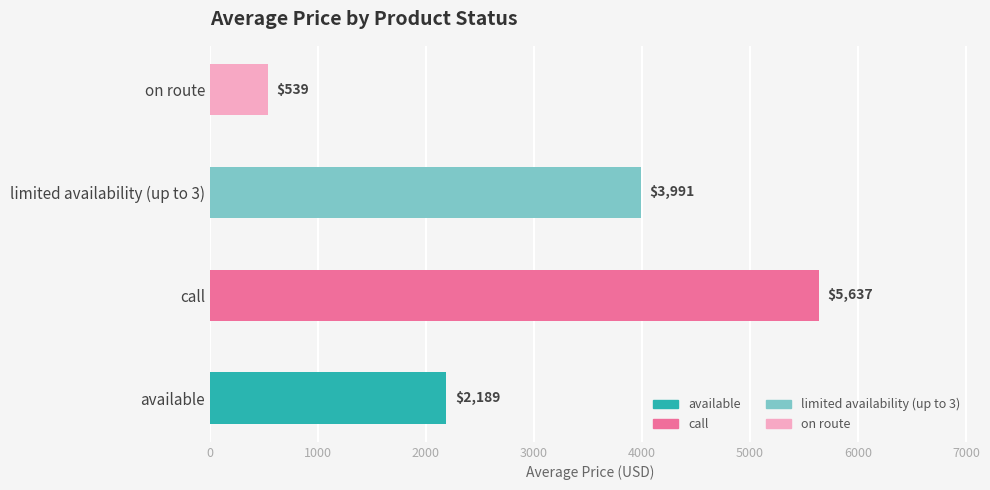

Between limited availability (up to 3) and available, which is larger?

limited availability (up to 3)